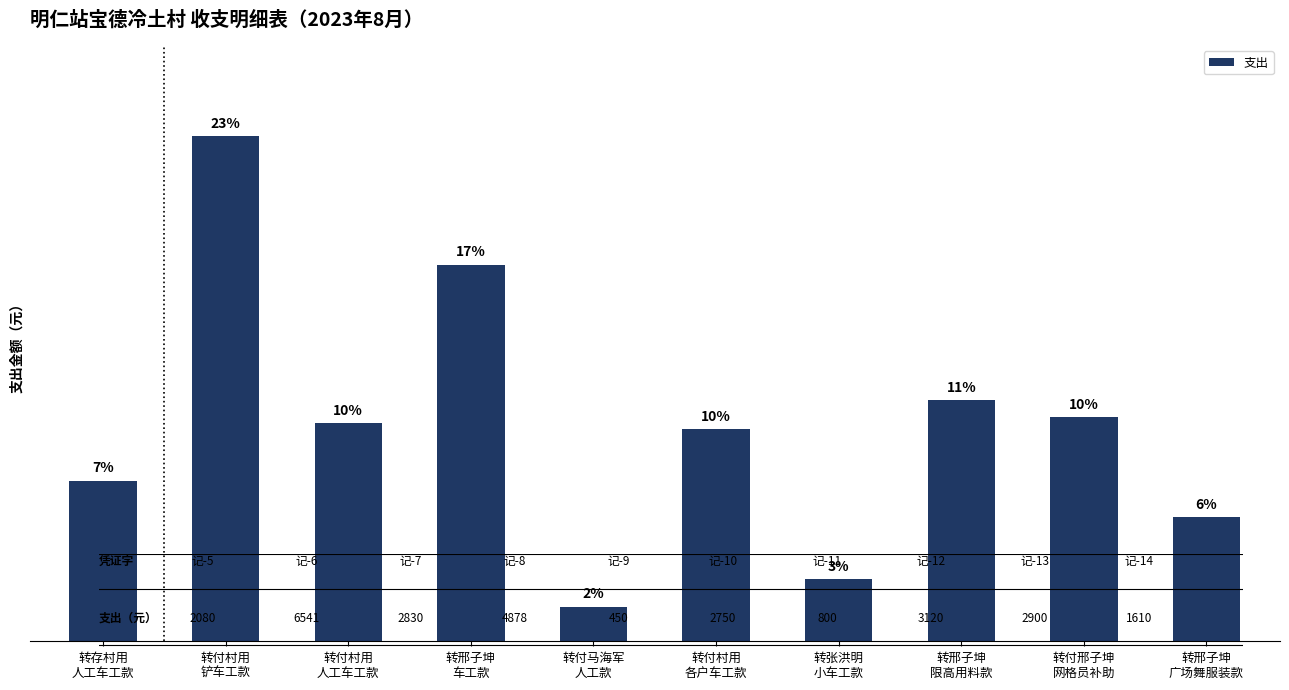

Which category has the lowest value across all series?

转付马海军
人工款